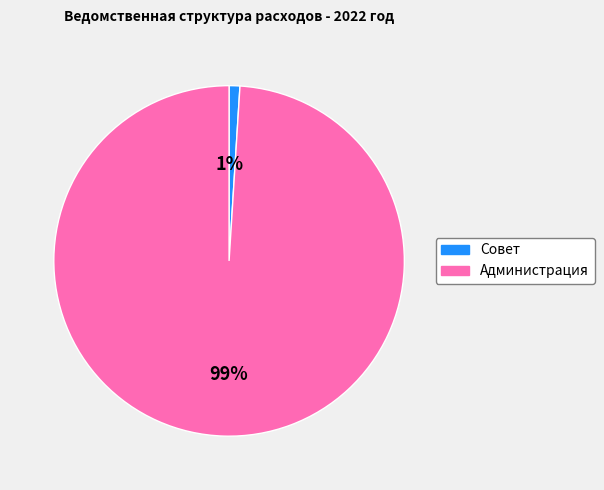

How many slices are in this pie chart?

2